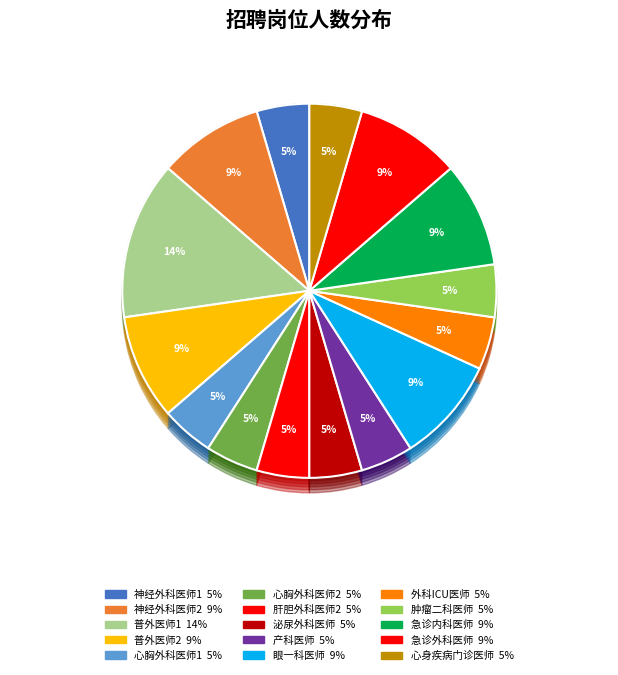

Which slice is the smallest?

神经外科医师1